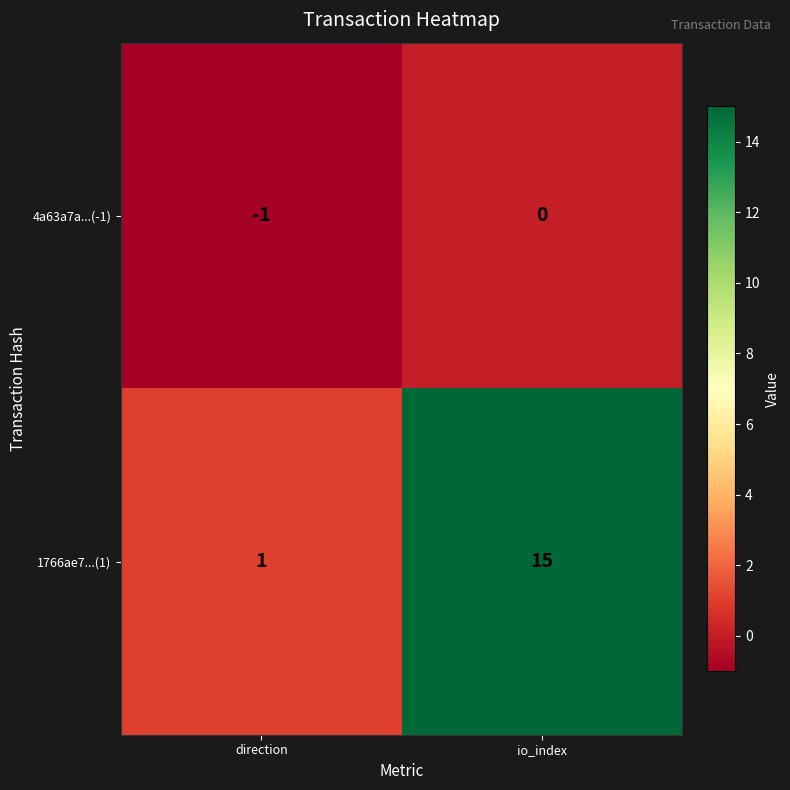

What is the difference between the 1766ae7...(1) values at io_index and direction?

14